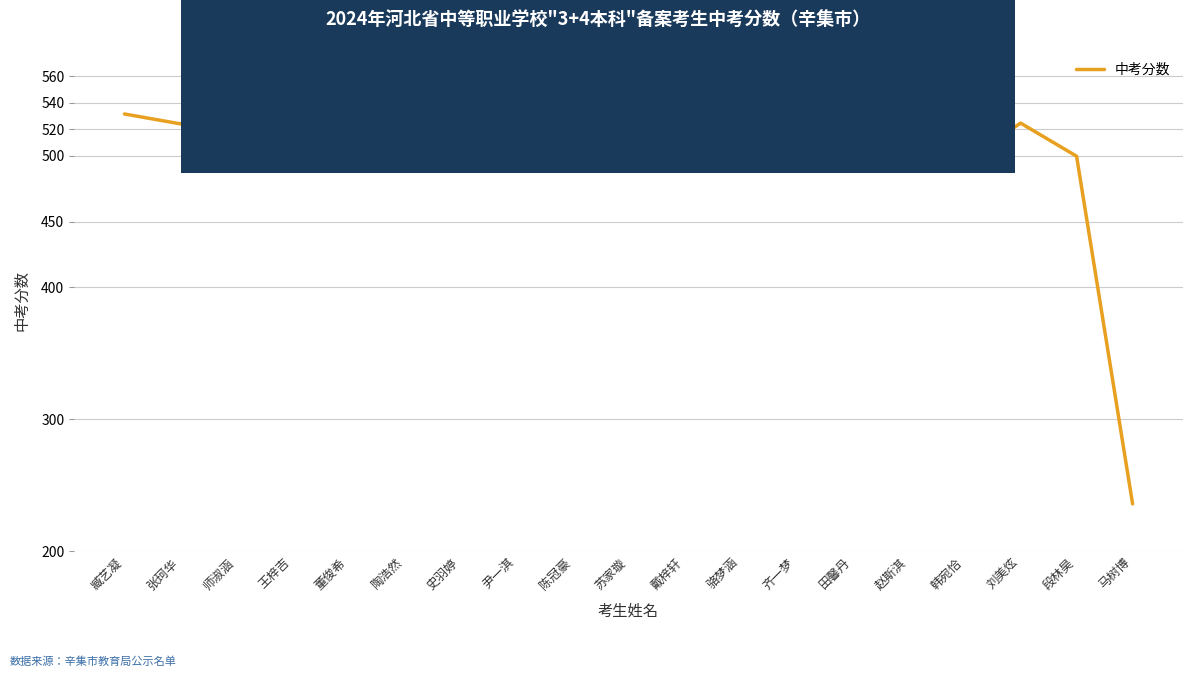

Does the chart display data point markers on the line(s)?

No